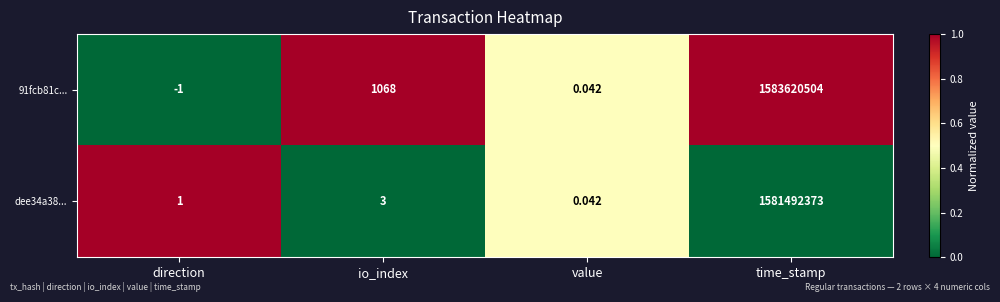

Which label corresponds to the smallest value in the chart?

direction